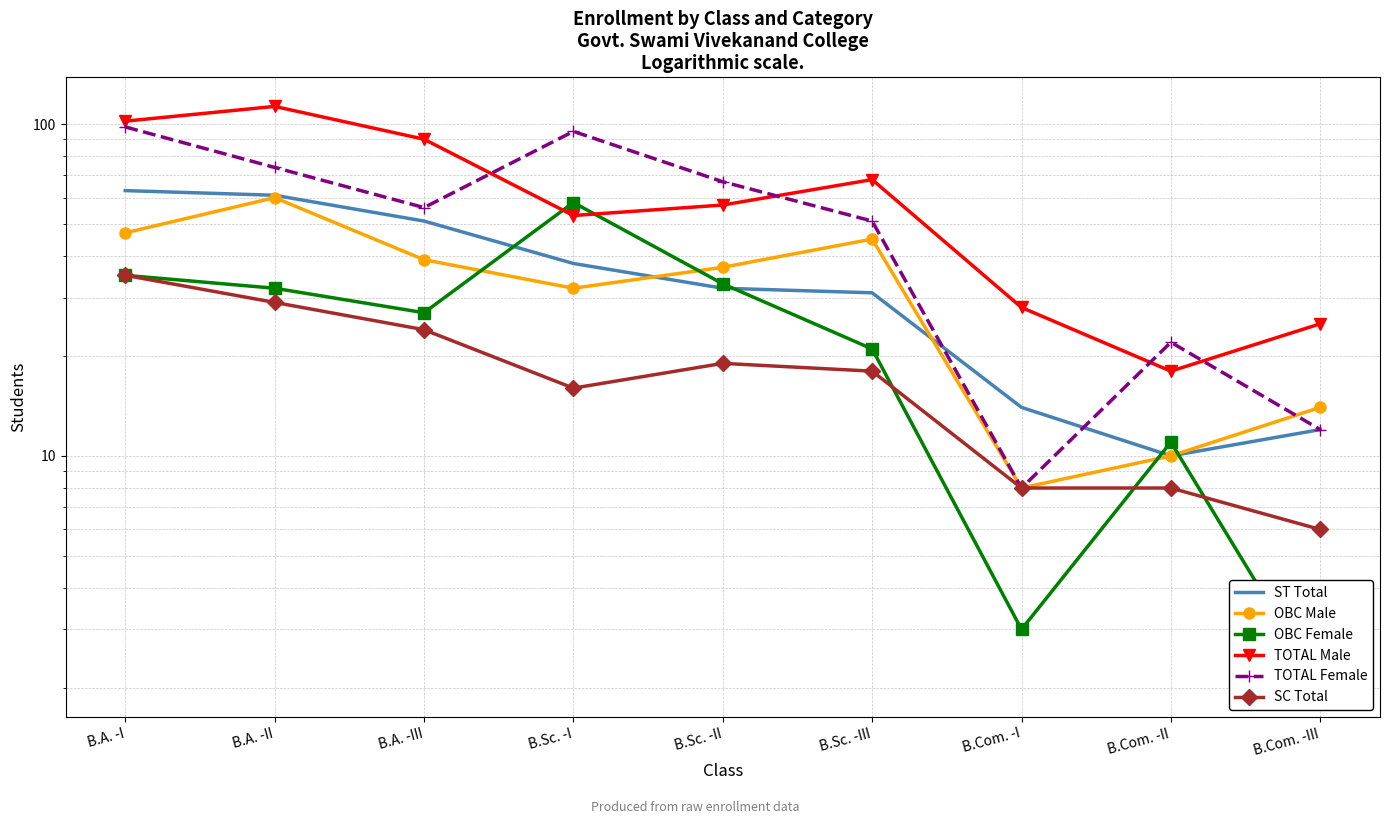

How many lines are shown in the chart?

6